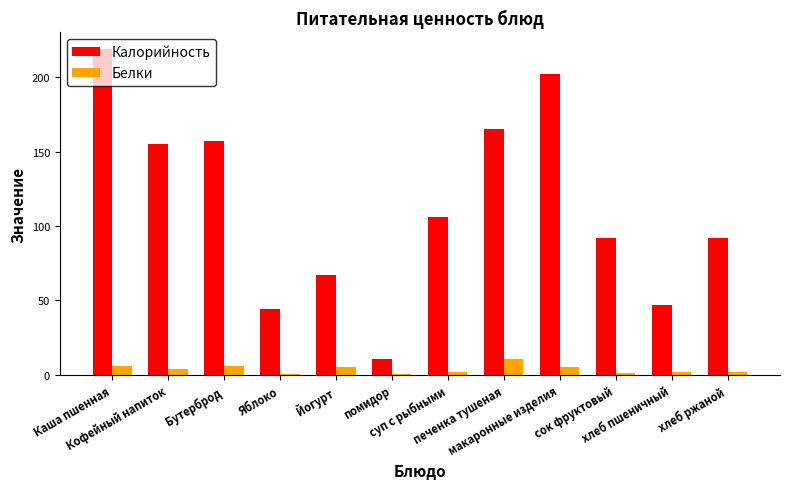

Which series changed the most between Йогурт and печенка тушеная?

Калорийность